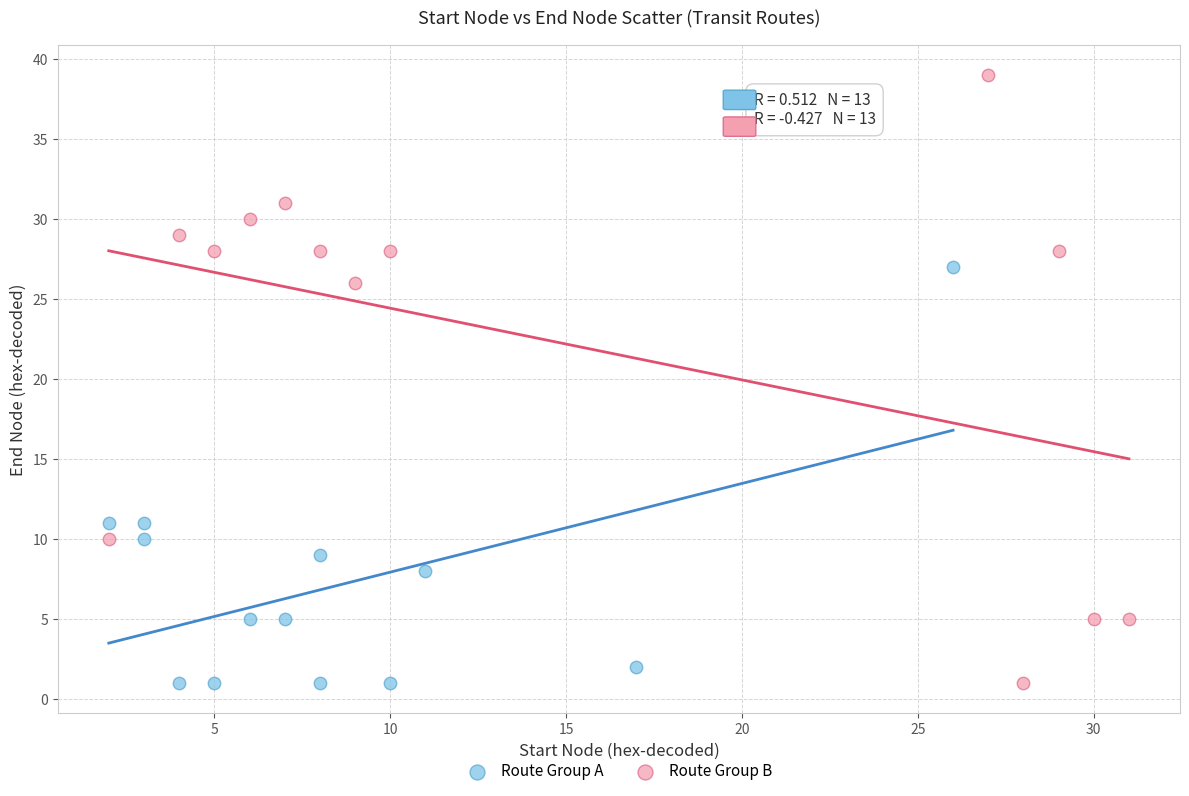

Which series reaches the maximum Y coordinate?

Route Group B